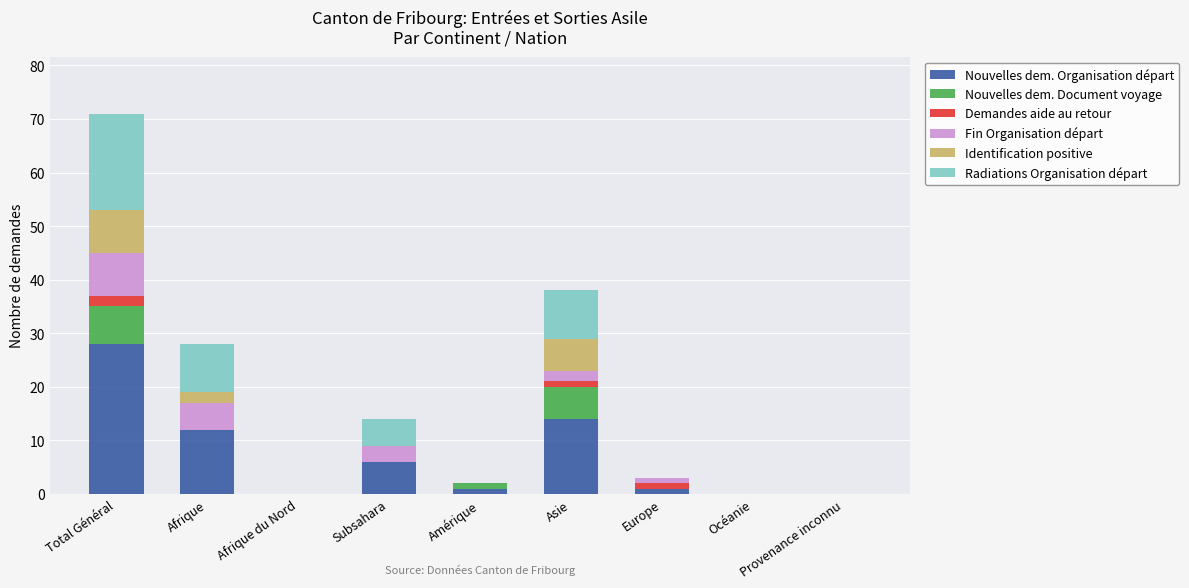

Is it true that Nouvelles dem. Organisation départ equals 12 at Afrique?

True